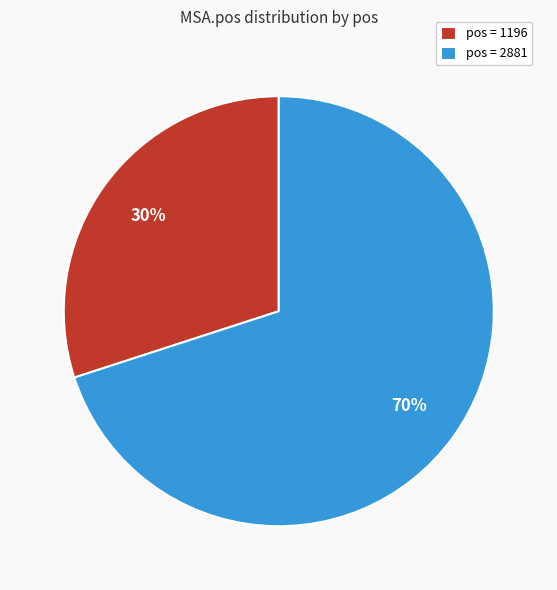

Rank the categories by value from highest to lowest.

pos = 2881, pos = 1196